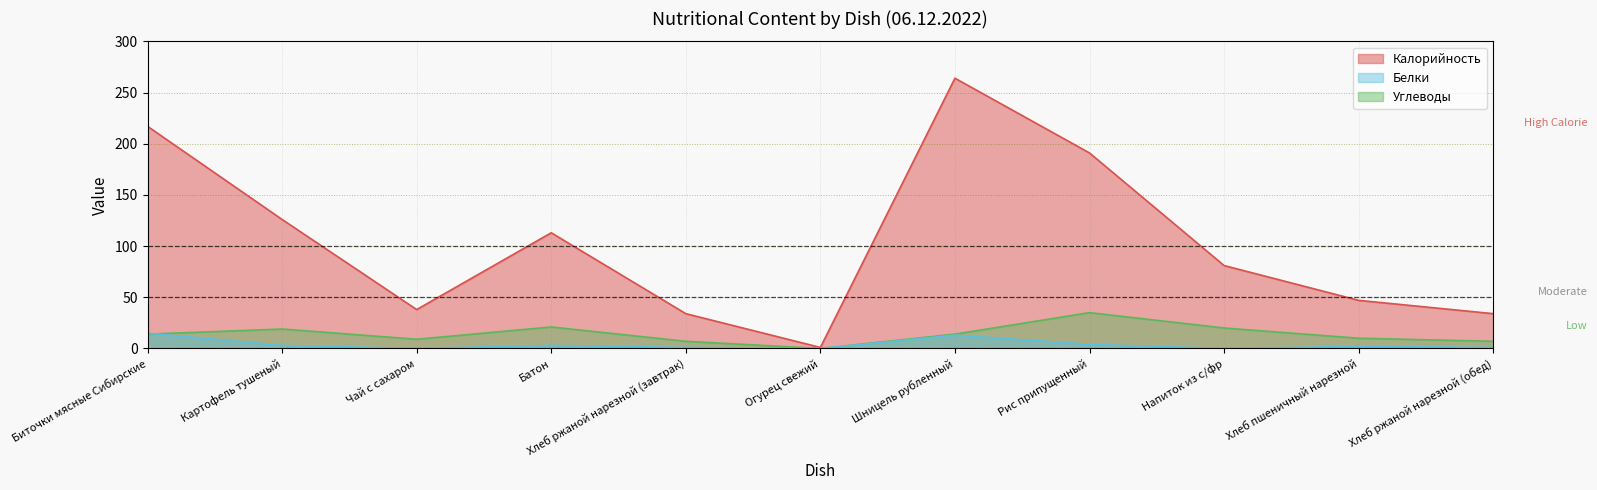

How many categories are shown in the chart?

11